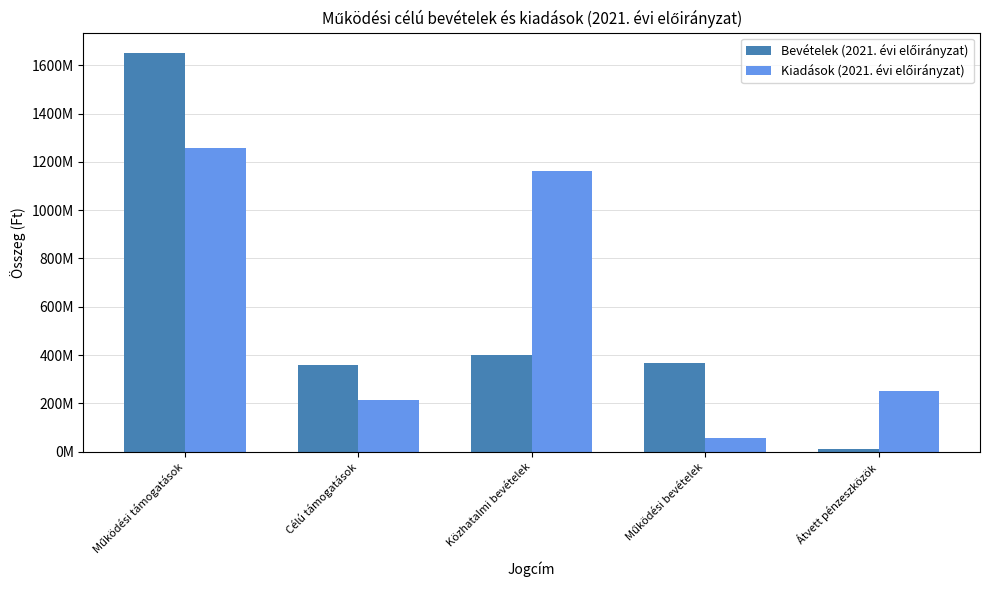

What is the label of the 1st bar from the right?

Átvett pénzeszközök